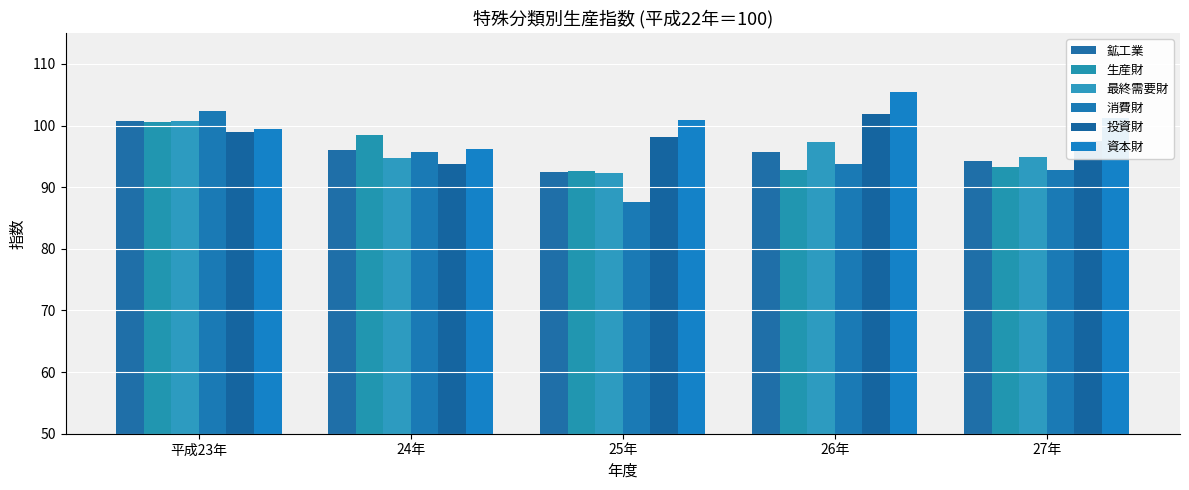

True or false: 最終需要財 has a value of 35.0 at 27年.

False